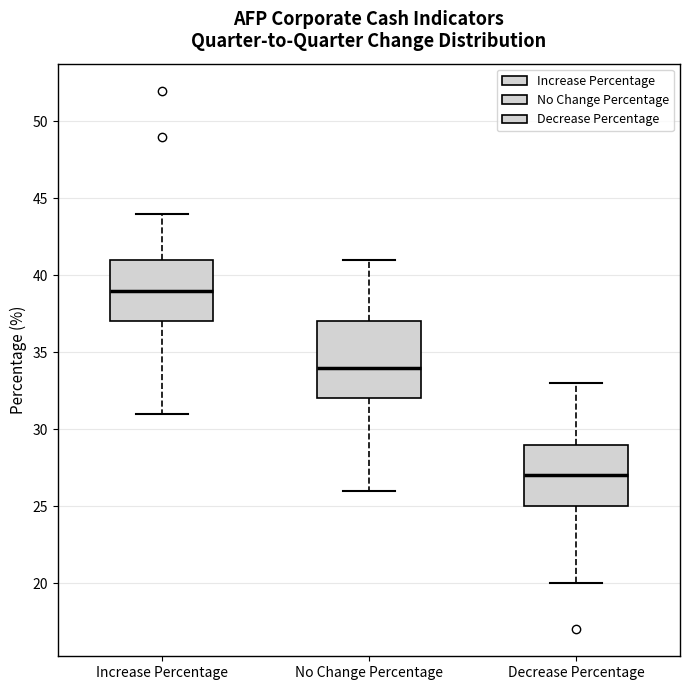

Reading left to right, read every box against the y-axis: the position of its median line, the range the box covers, and the ends of its whiskers. The values are not printed on the chart, so give them approximately, as read against the axis.

Increase Percentage: median 39, box 37 to 41, whiskers 31 to 44
No Change Percentage: median 34, box 32 to 37, whiskers 26 to 41
Decrease Percentage: median 27, box 25 to 29, whiskers 20 to 33